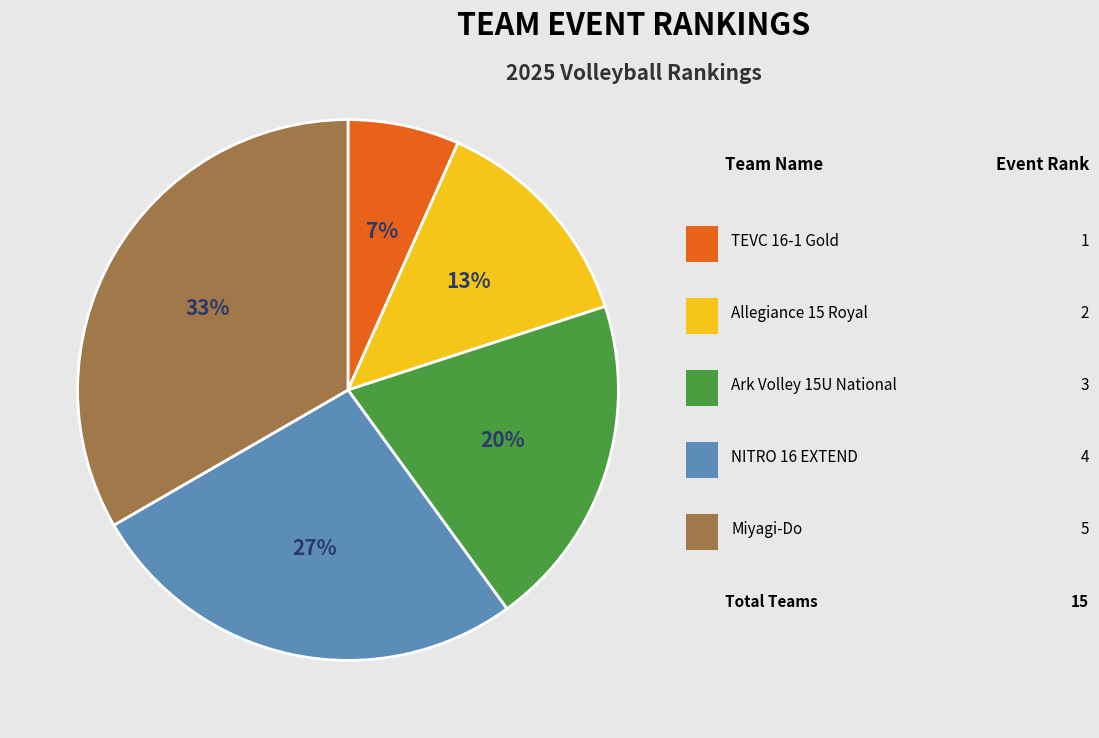

How many segments does this pie chart have?

5